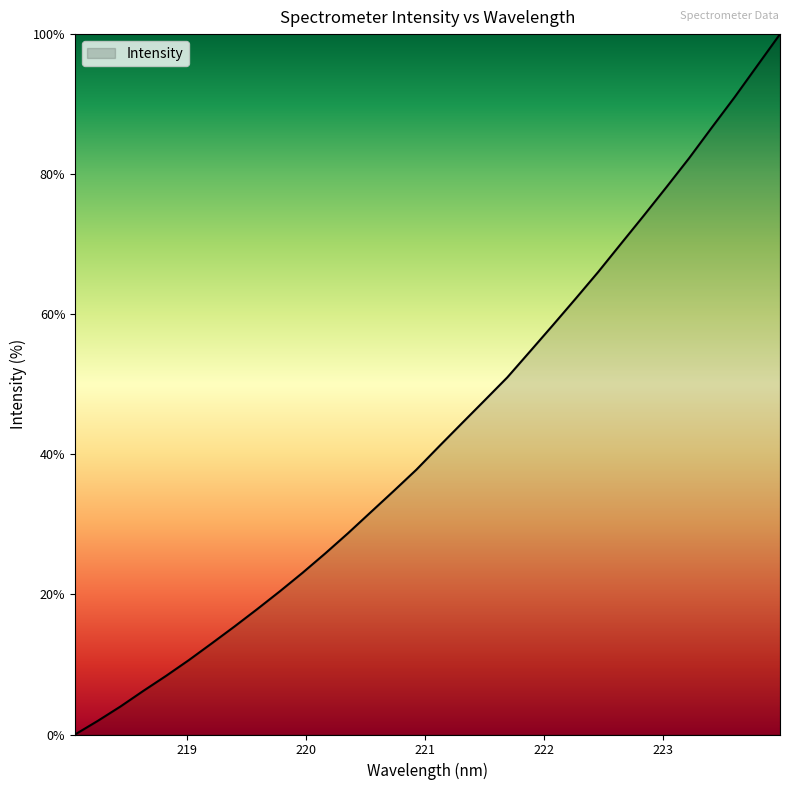

What is the sum of all values?

1383.3